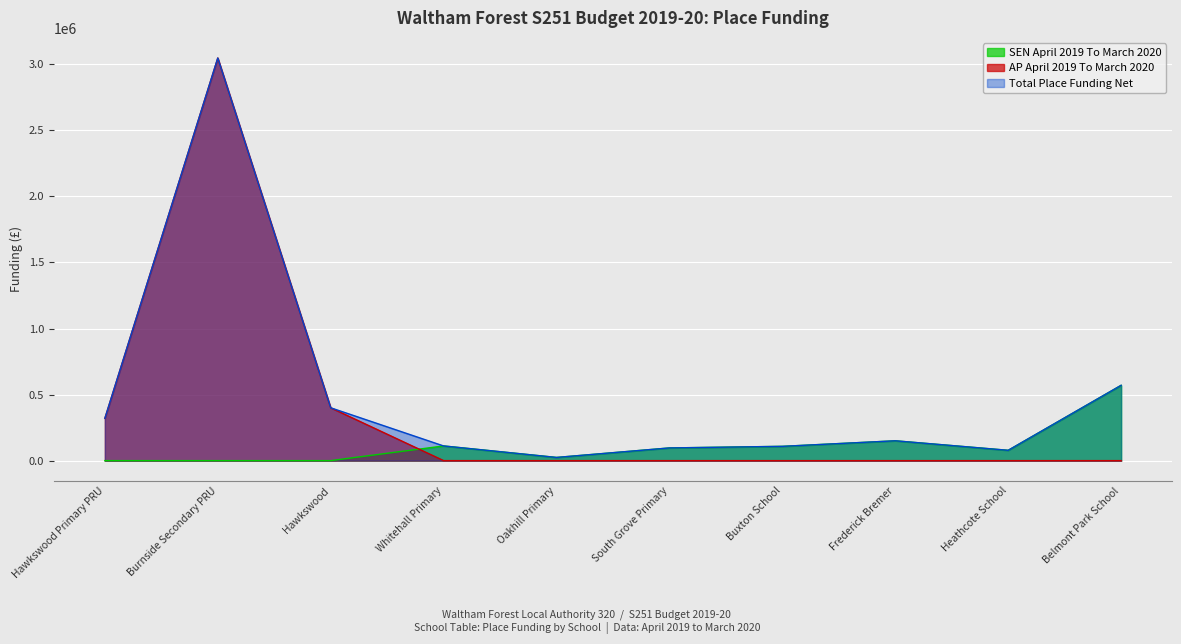

At how many categories does at least one series exceed 521582?

2